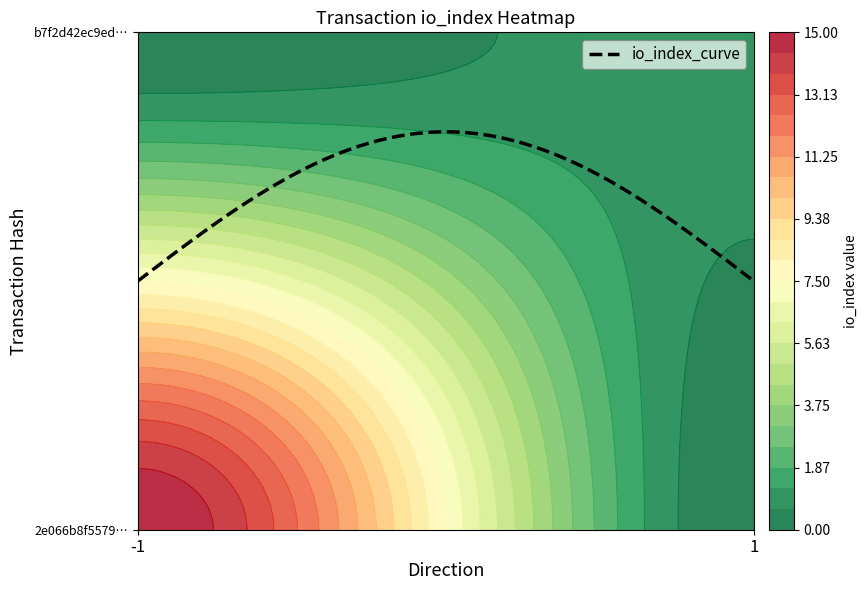

Reading left to right, list all the values displayed in this chart.

2e066b8f55791bee4bc0d697c94170716d7933f: direction=-1	io_index=15
b7f2d42ec9ed33cfba5388f629f5c24f6df8e4c: direction=1	io_index=1